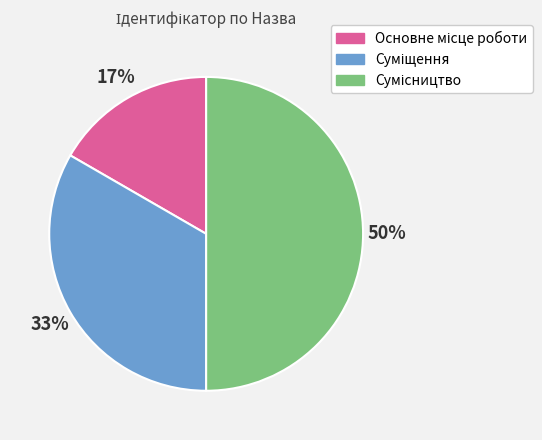

To the nearest percent, what is the average slice percentage?

33%